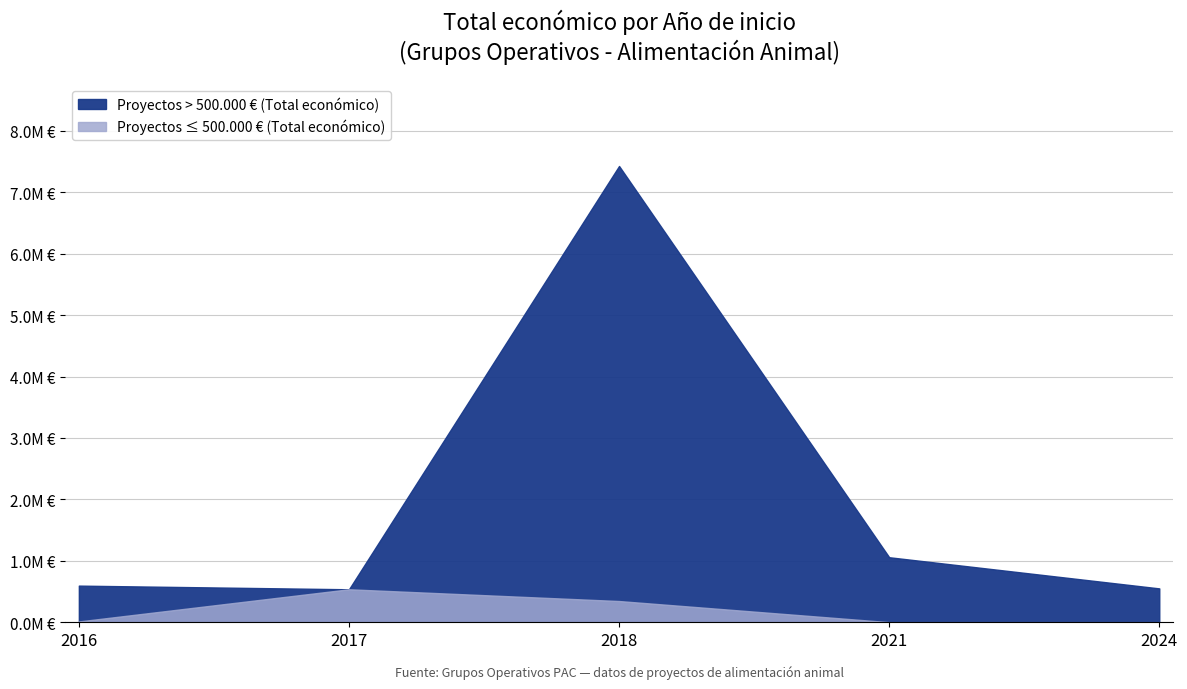

Between 2017 and 2021, which series saw the biggest shift?

Total económico